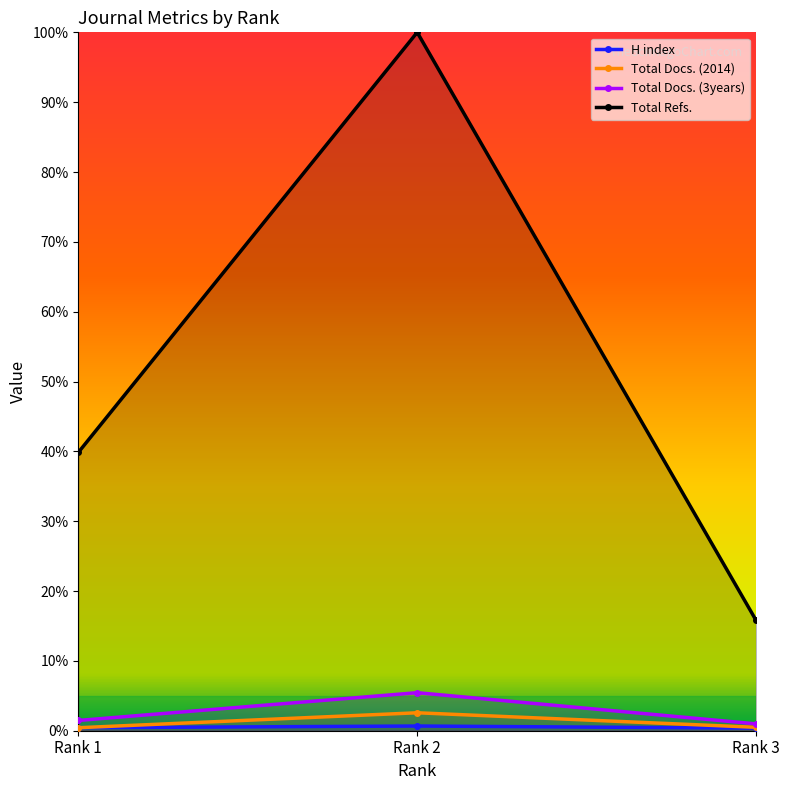

What value does the Total Docs. (3years) series have at Rank 1?

1.5